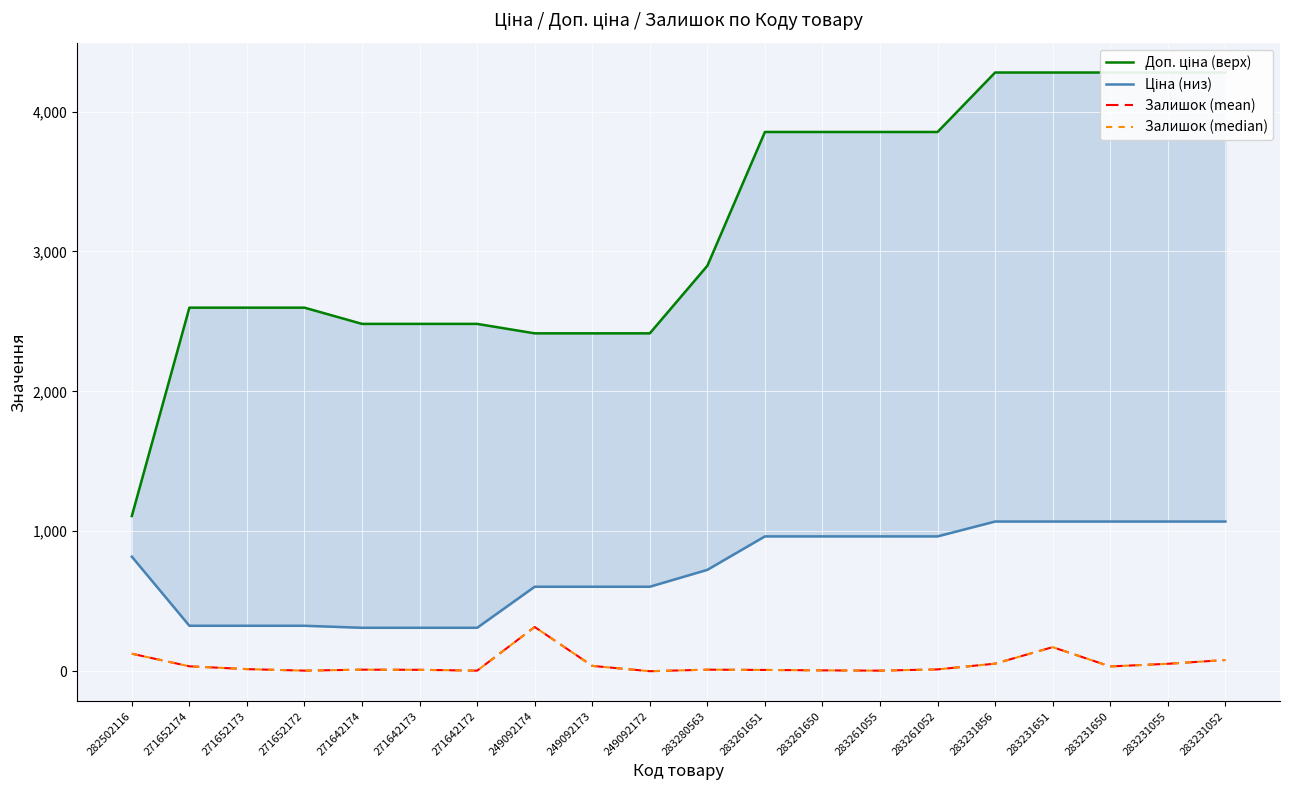

How many positive values does the Залишок (median) series have?

19